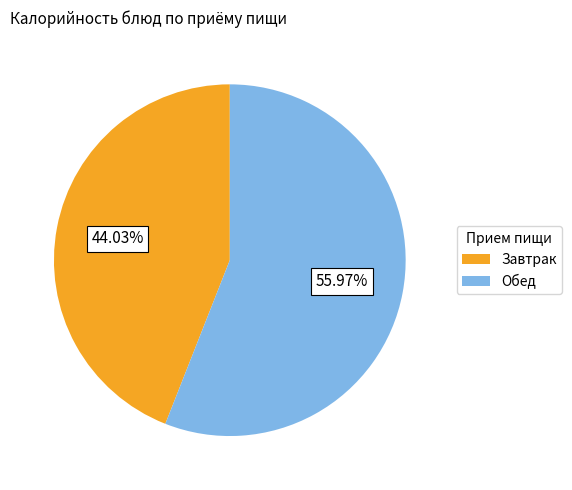

Is the sum of Обед and Завтрак greater than half?

Yes